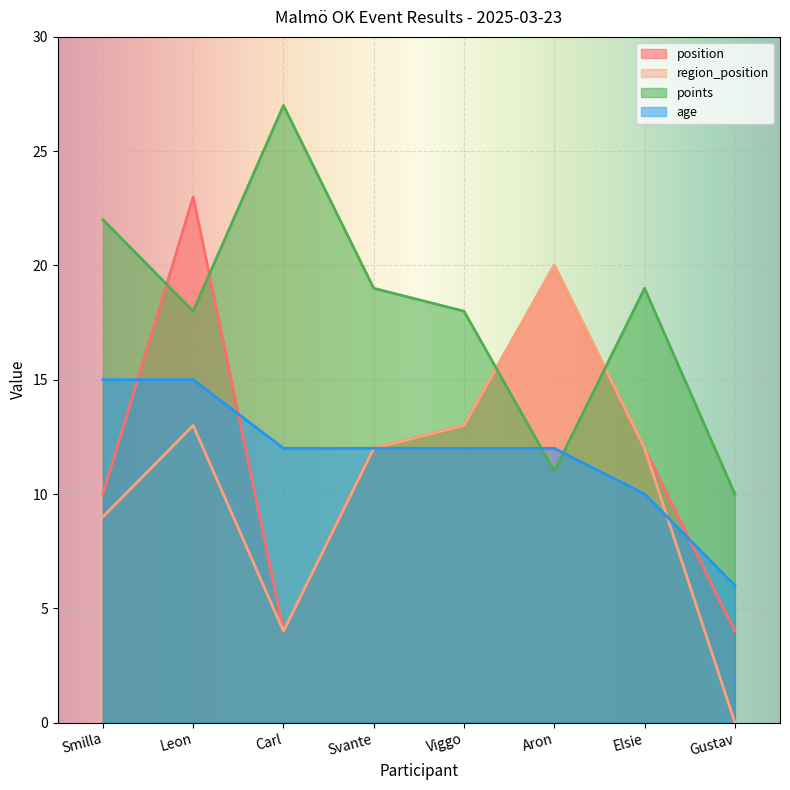

True or false: position has a value of 4 at Carl.

True